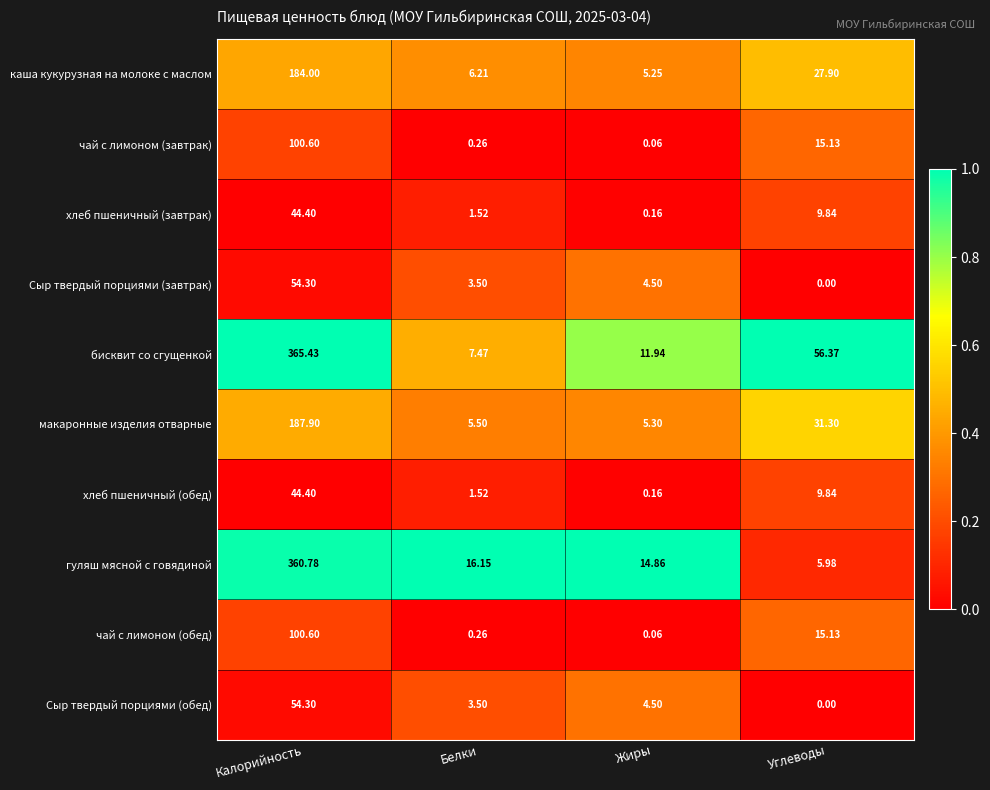

What is the spread (max minus min) of values at Углеводы?

56.4